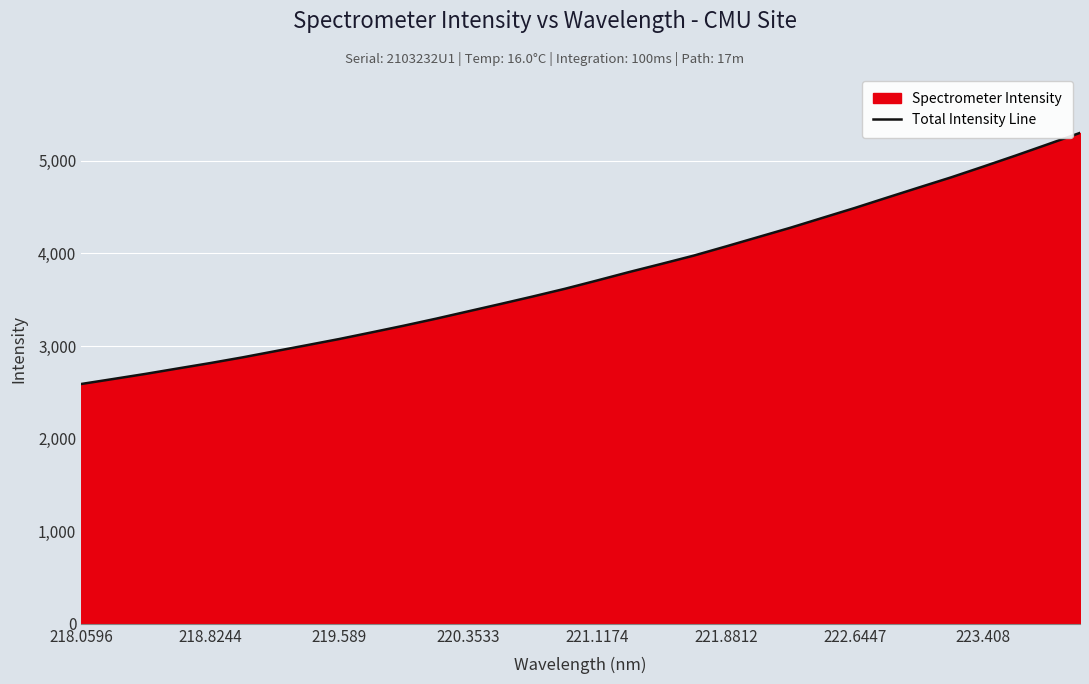

What is the value of the 29th point from the left?

4938.9